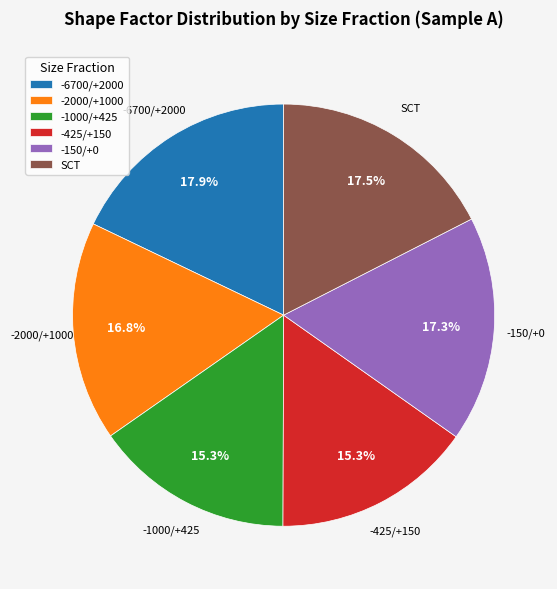

To the nearest percent, what portion does -150/+0 represent?

17%